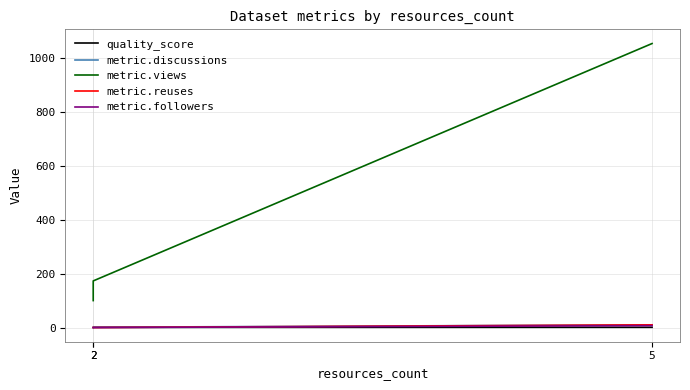

What is the difference between the second highest and minimum values in the quality_score series?

0.1